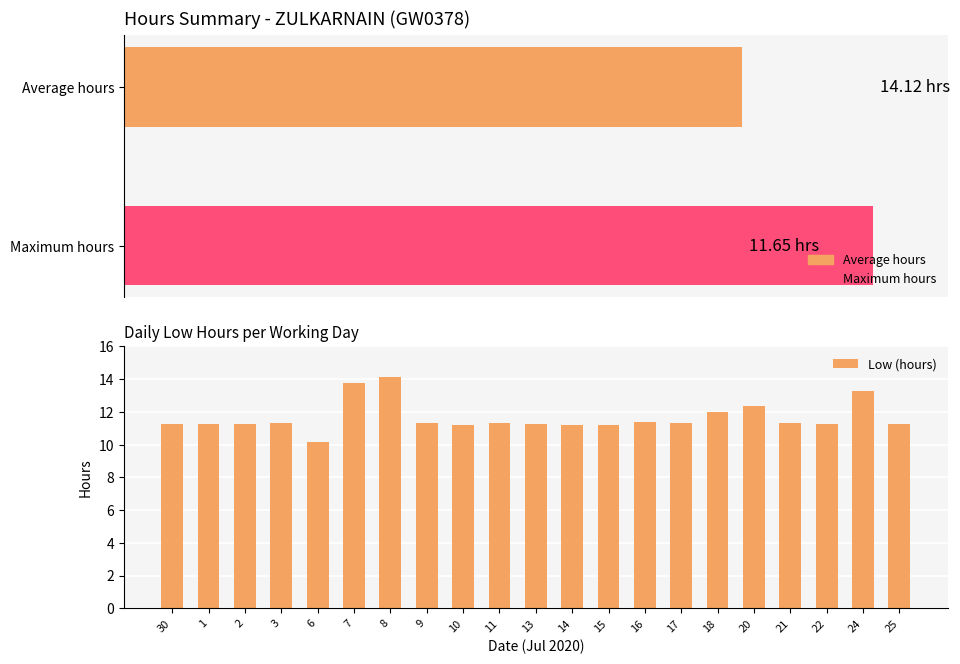

At which label is the value closest to 12?

18